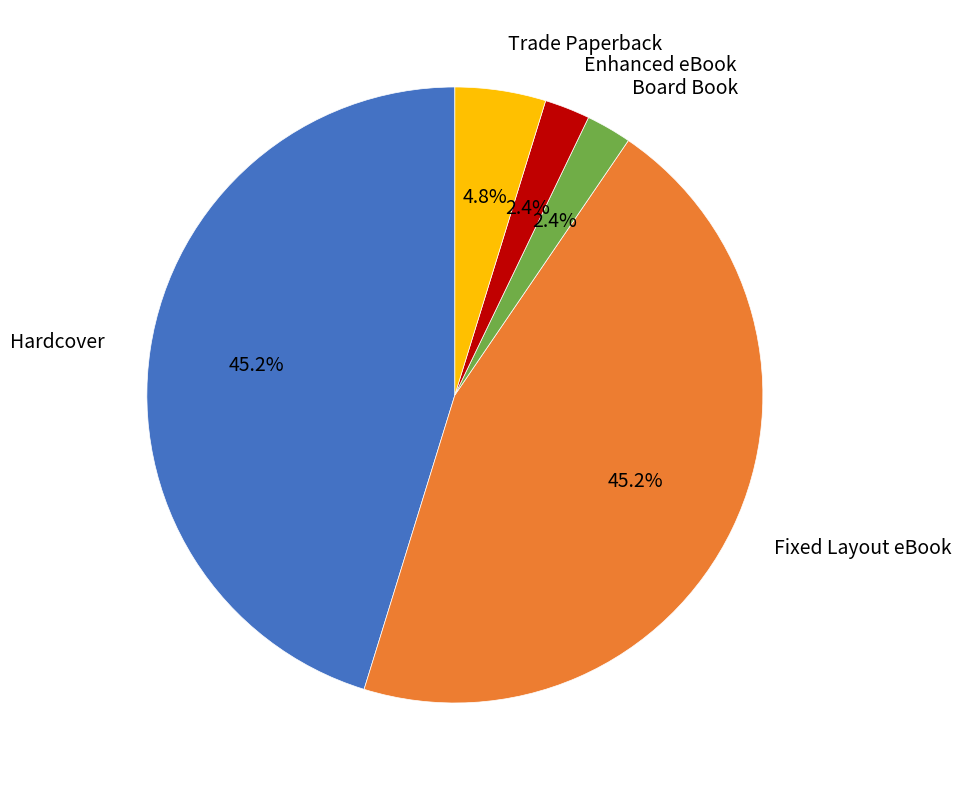

Is there any slice that represents more than half of the pie?

No